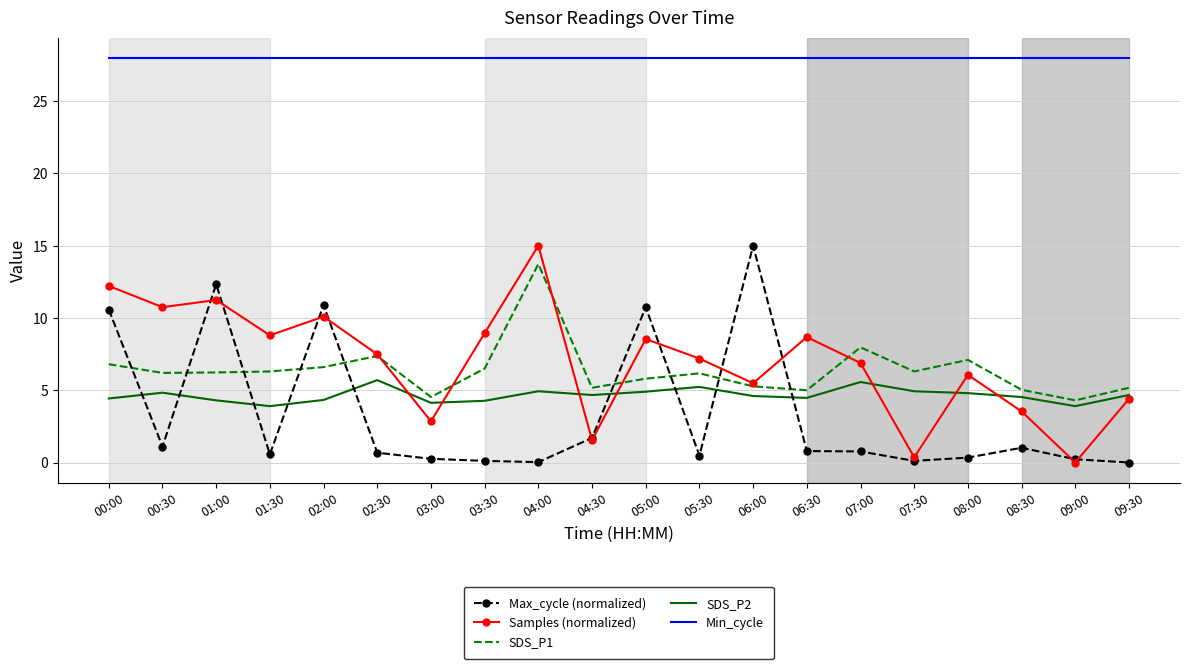

What is the difference between the maximum and second lowest values in the Max_cycle (normalized) series?

15.0